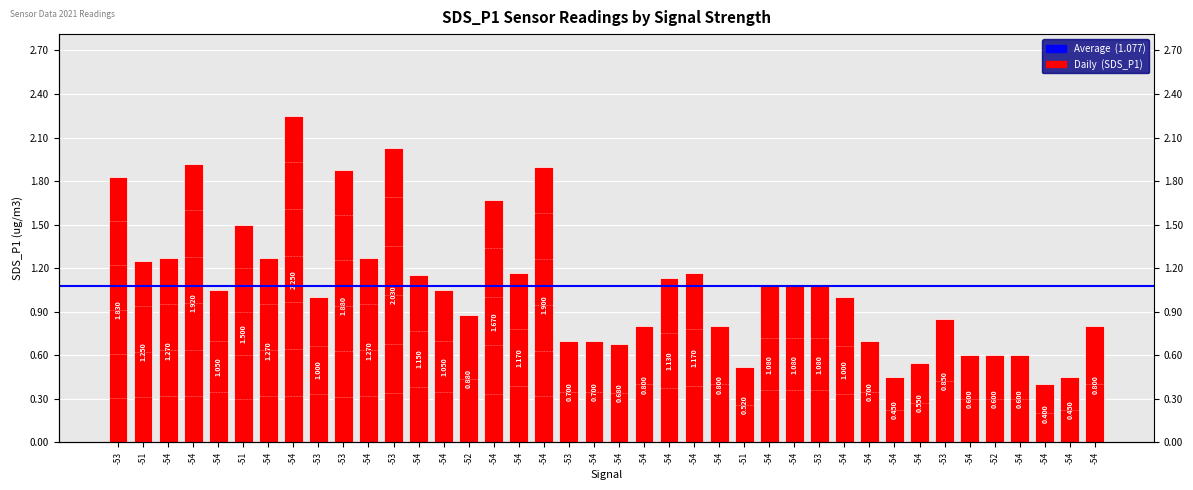

How many bars are there in total?

40